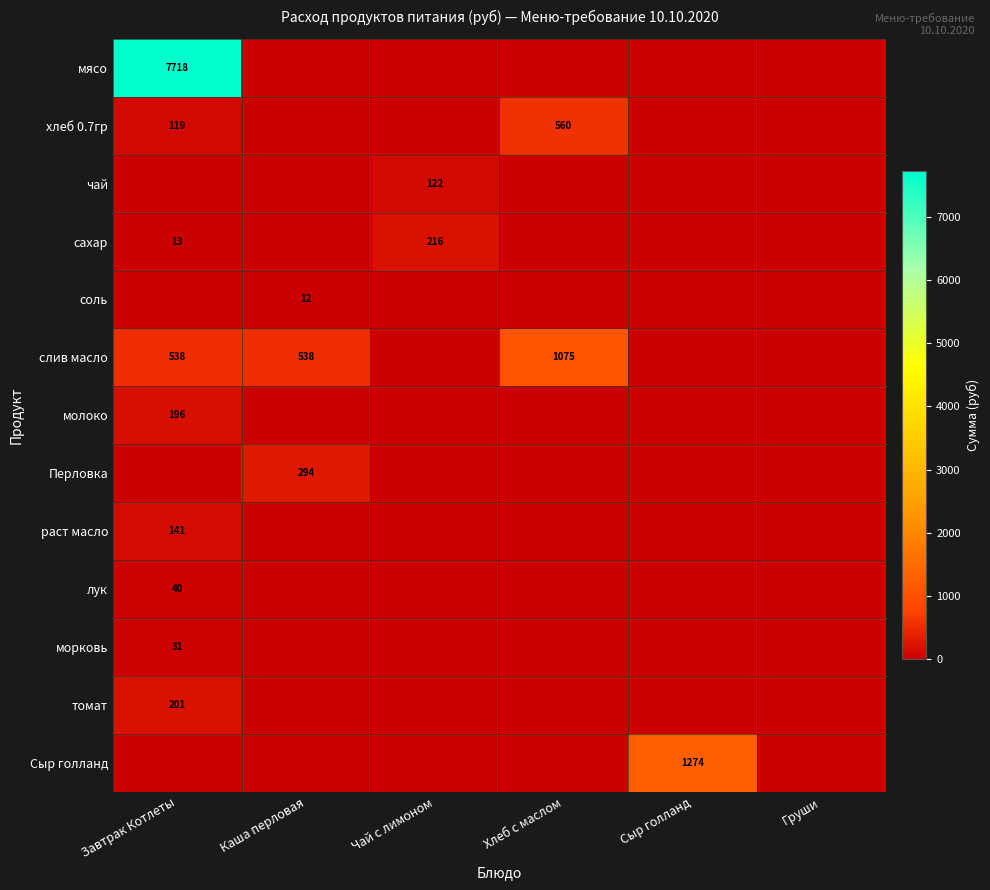

Which series has the largest range (max minus min)?

мясо